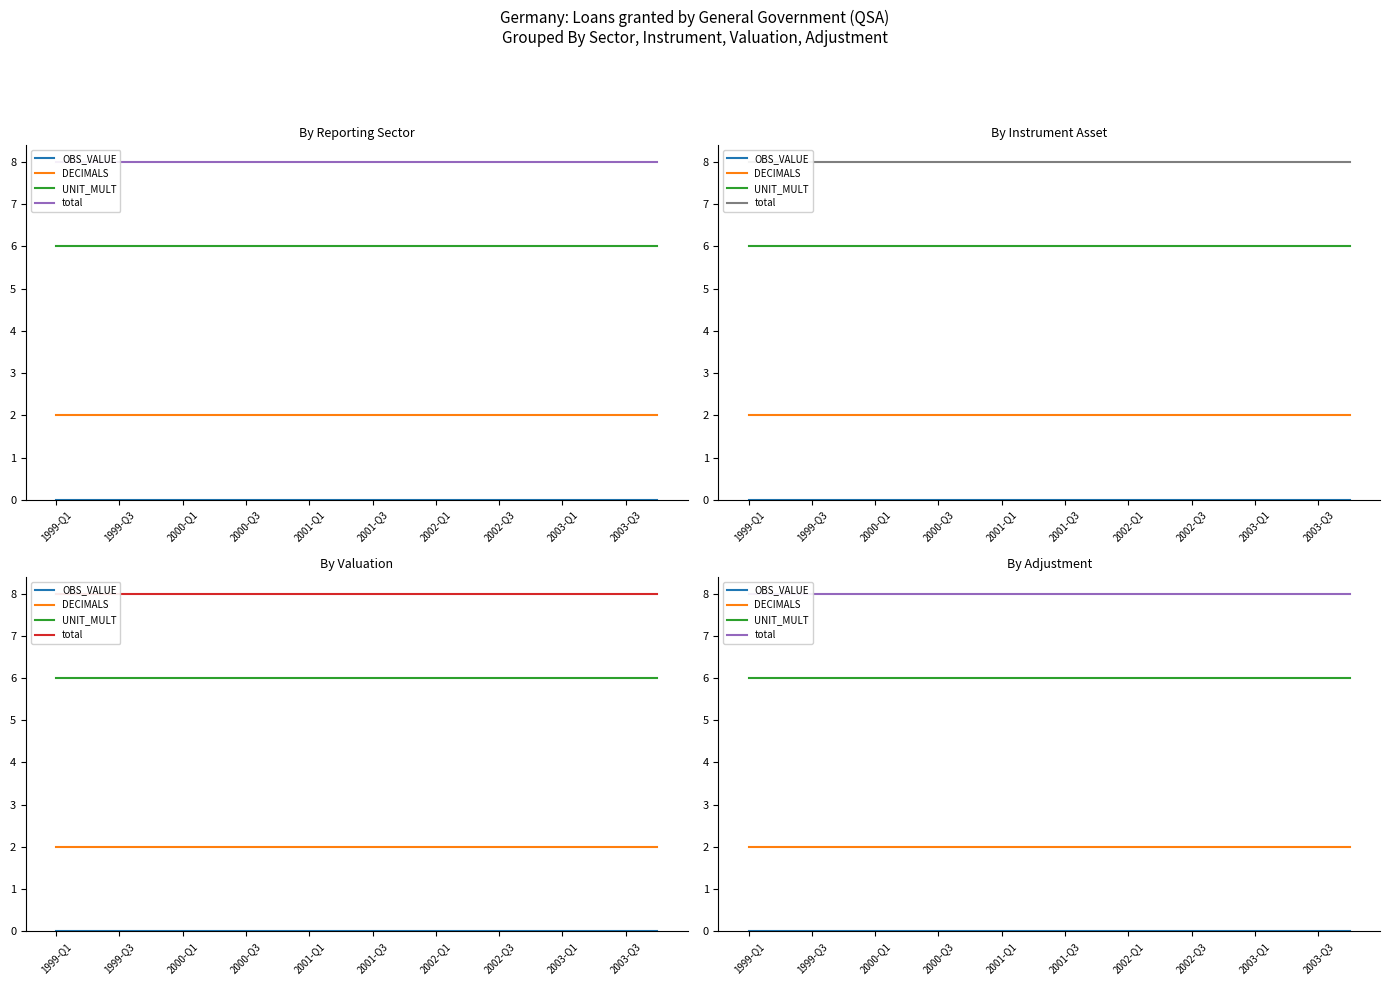

What position from the left is 2000-Q3?

7